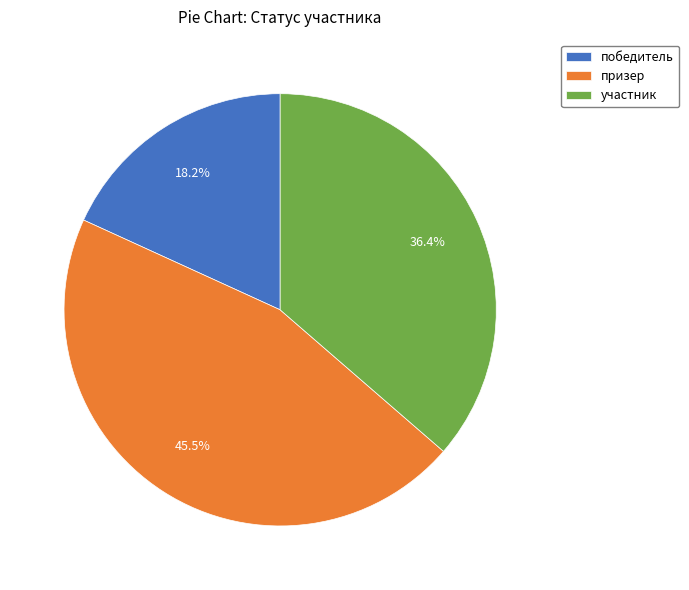

Count the number of slices in the pie.

3